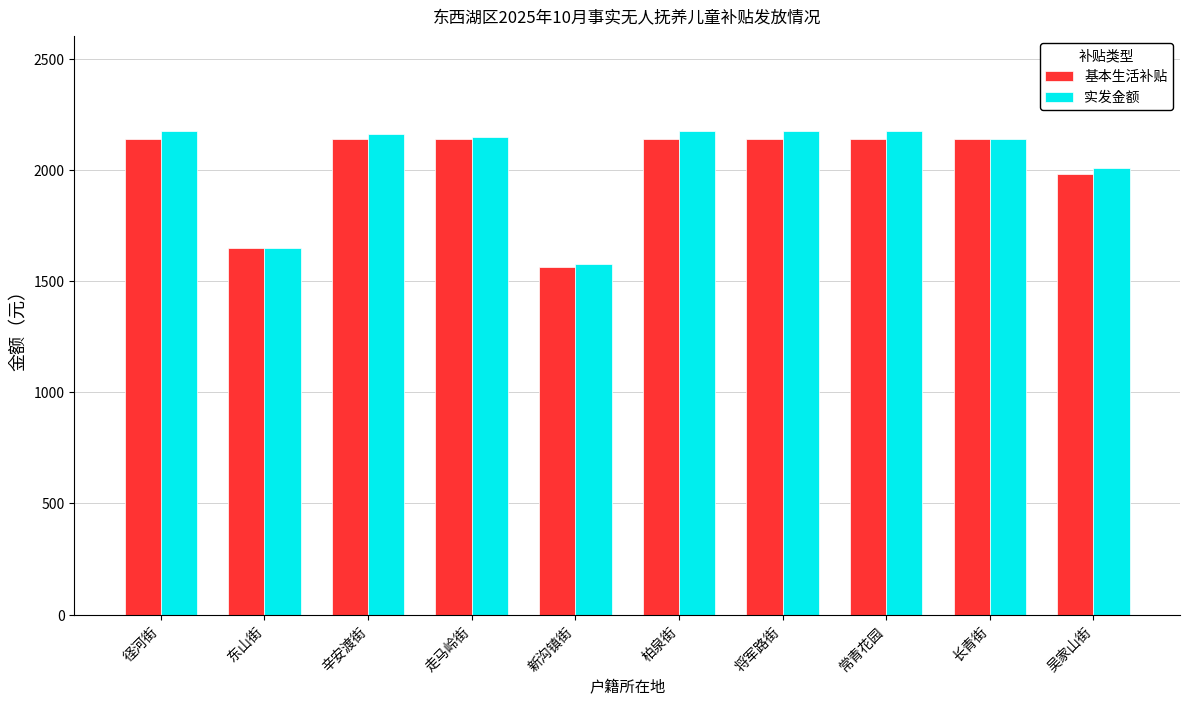

What is the value of the 基本生活补贴 bar at the 6th from the left?

2140